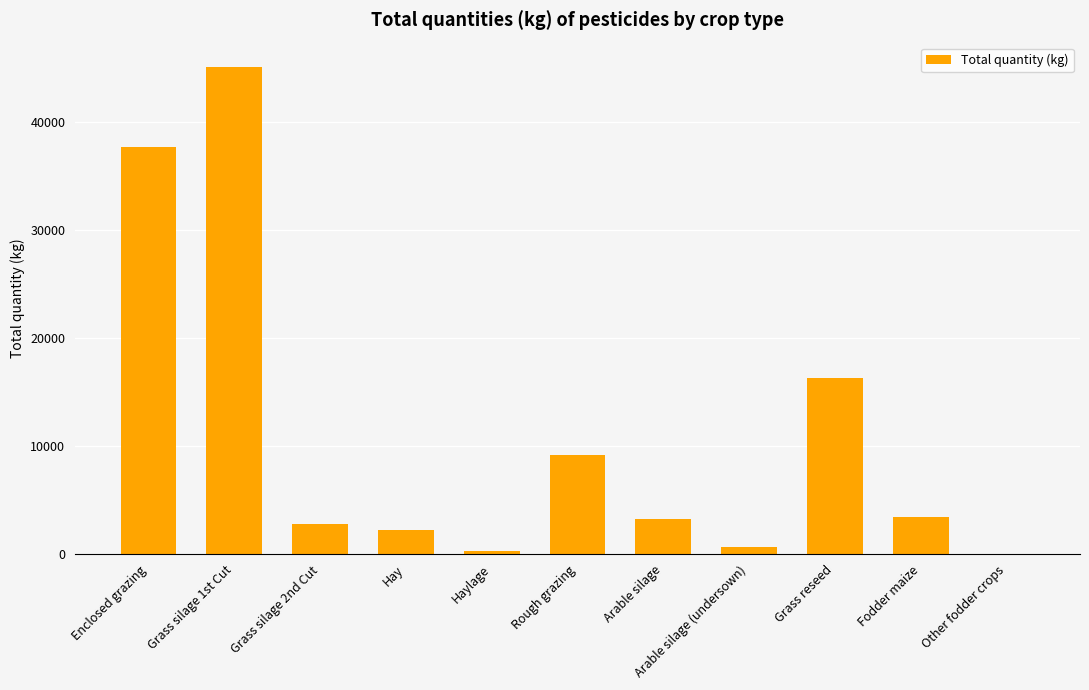

Which has a higher value, Arable silage or Arable silage (undersown)?

Arable silage